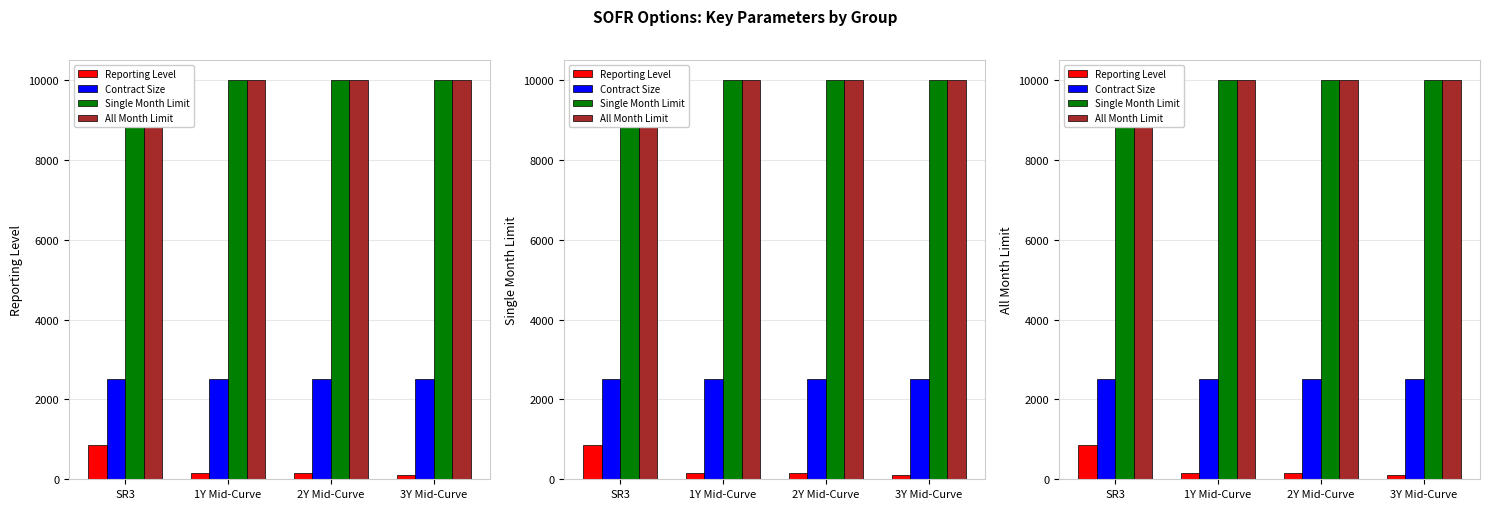

True or false: Single Month Limit has a value of 4039 at SR3.

False